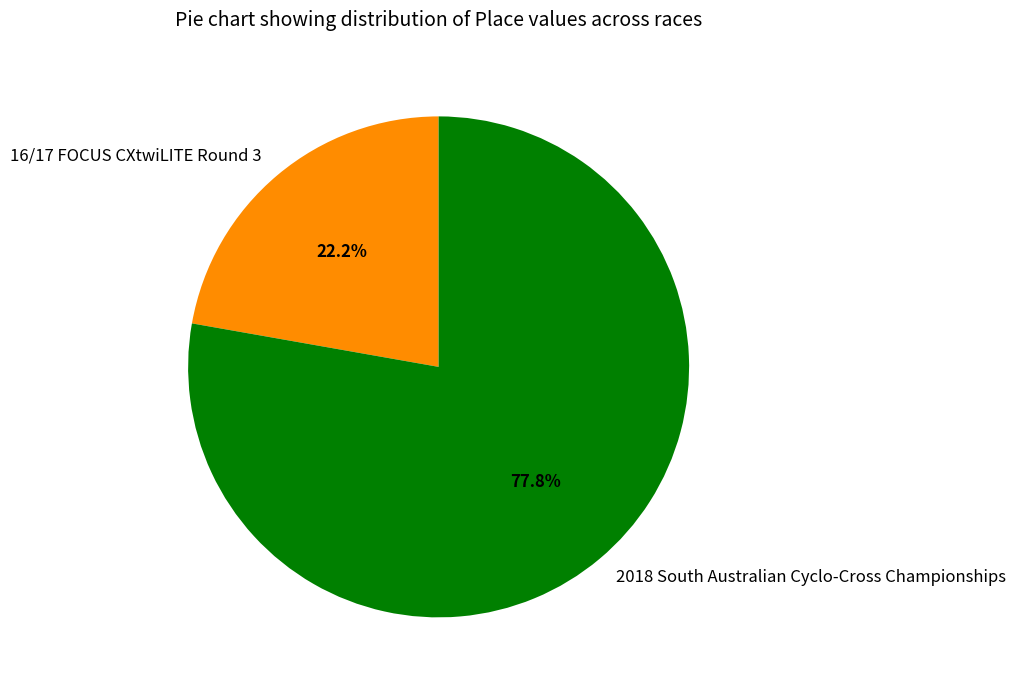

True or false: 2018 South Australian Cyclo-Cross Championships accounts for 85% of the total.

False